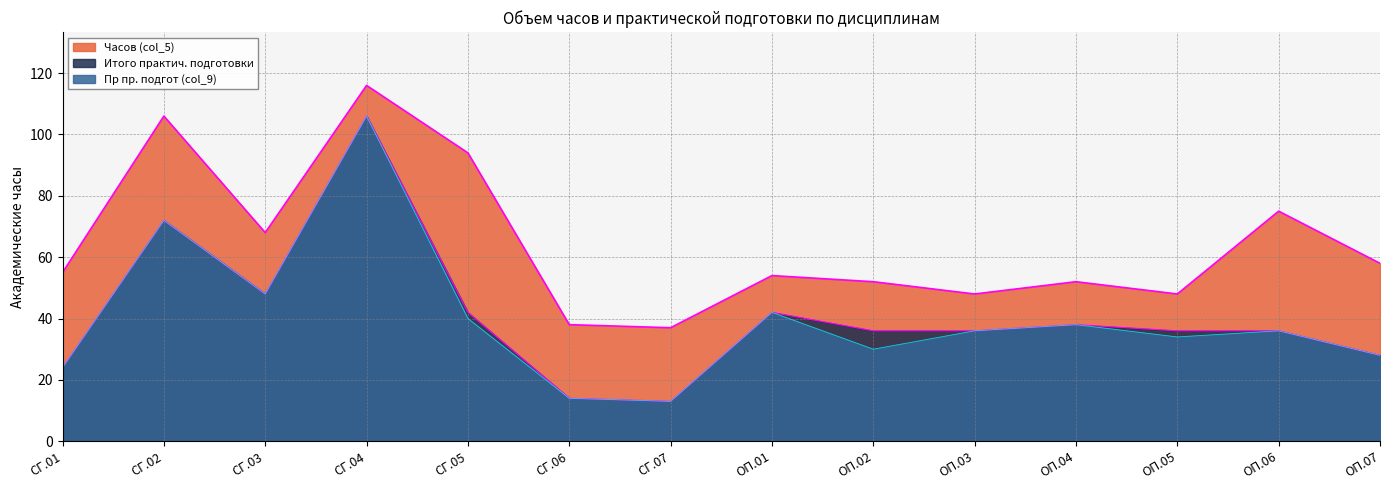

What is the difference between the maximum and second lowest values in the Итого практич. подготовки series?

92